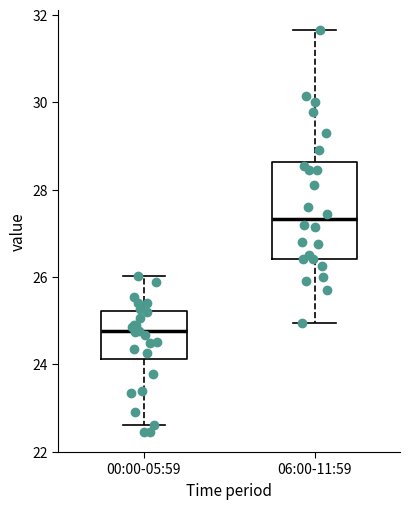

Reading left to right, read every box against the y-axis: the position of its median line, the range the box covers, and the ends of its whiskers. The values are not printed on the chart, so give them approximately, as read against the axis.

00:00-05:59: median 24.8, box 24.2 to 25.2, whiskers 22.6 to 26.0
06:00-11:59: median 27.4, box 26.4 to 28.6, whiskers 25.0 to 31.6